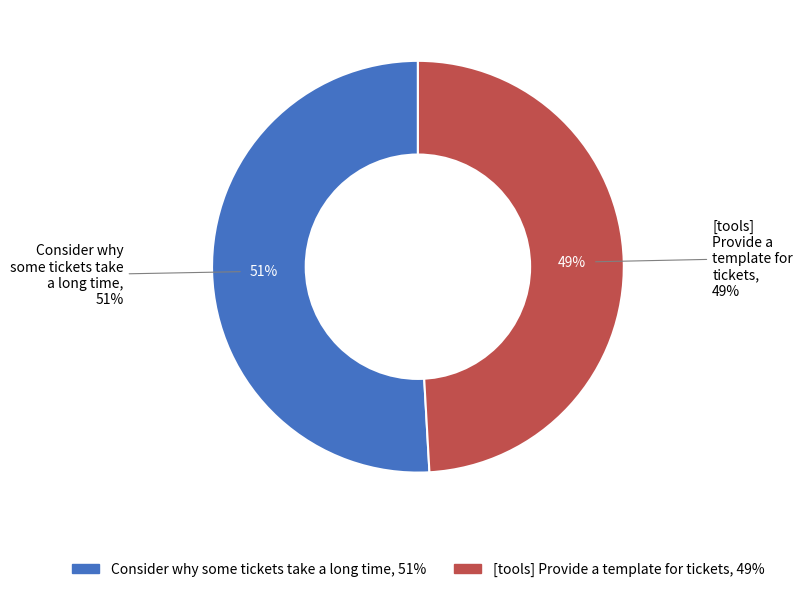

Is it true that [tools] Provide a template for tickets is 62% of the pie?

False